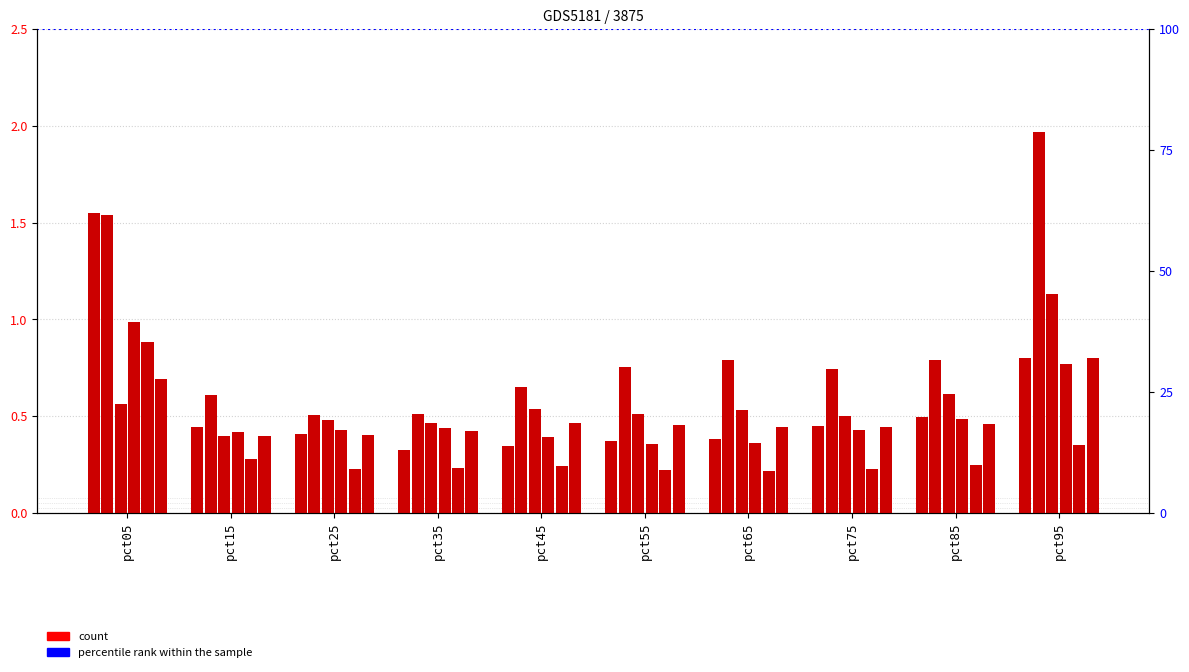

Reading left to right, extract all data points from this chart.

Jan: 1.5	0.4	0.4	0.3	0.3	0.4	0.4	0.4	0.5	0.8
Feb: 1.5	0.6	0.5	0.5	0.6	0.8	0.8	0.7	0.8	2.0
Mar: 0.6	0.4	0.5	0.5	0.5	0.5	0.5	0.5	0.6	1.1
Apr: 1.0	0.4	0.4	0.4	0.4	0.4	0.4	0.4	0.5	0.8
May: 0.9	0.3	0.2	0.2	0.2	0.2	0.2	0.2	0.2	0.3
Jun: 0.7	0.4	0.4	0.4	0.5	0.5	0.4	0.4	0.5	0.8